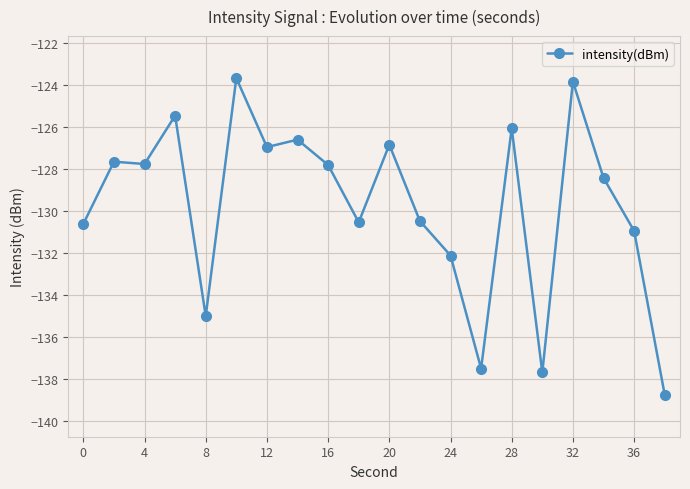

What is the average value?

-129.7